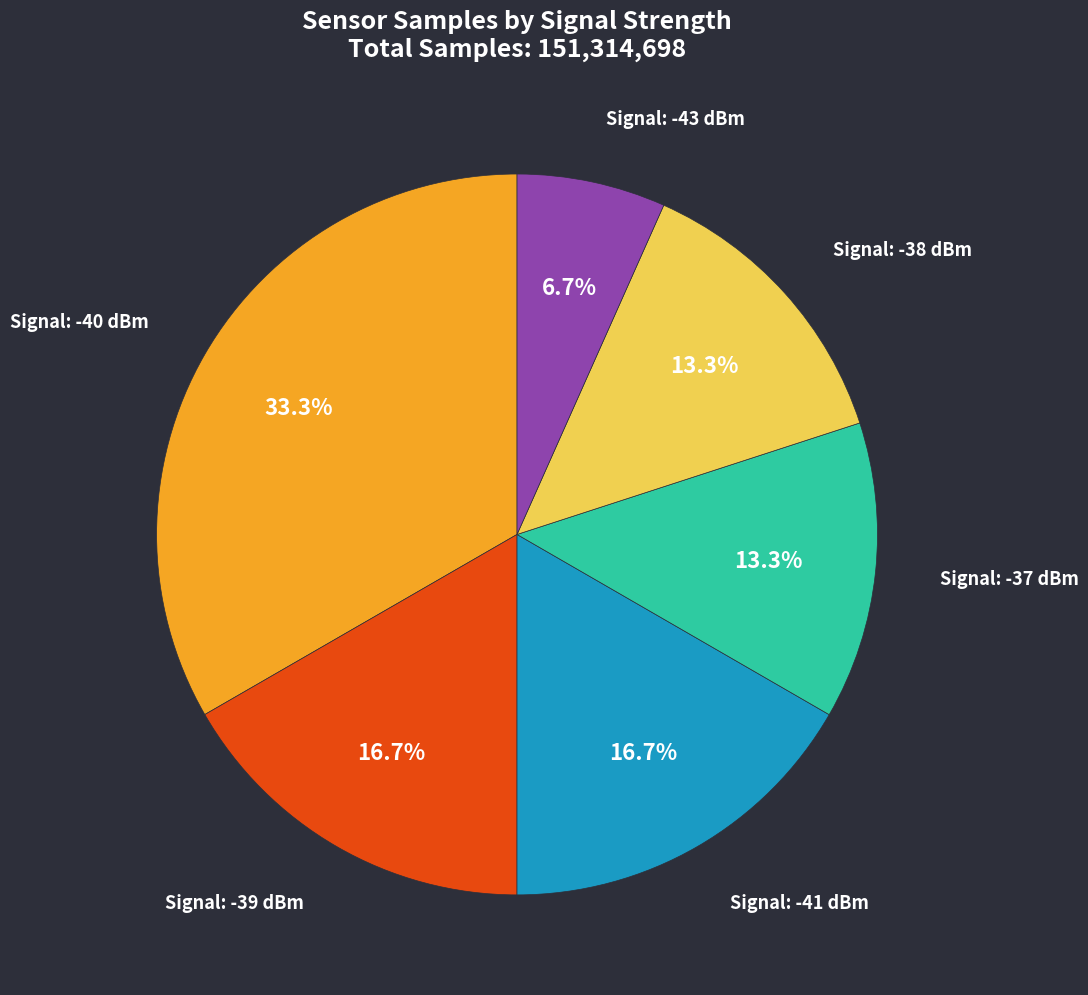

Is there any slice that represents more than half of the pie?

No